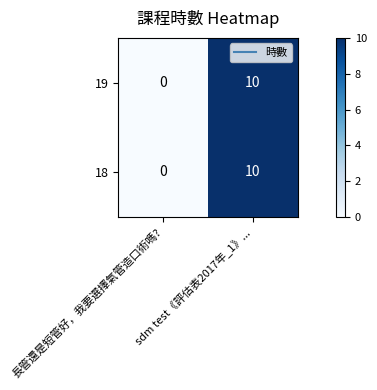

True or false: 18 has a value of 10 at sdm test《評估表2017年_1》....

True